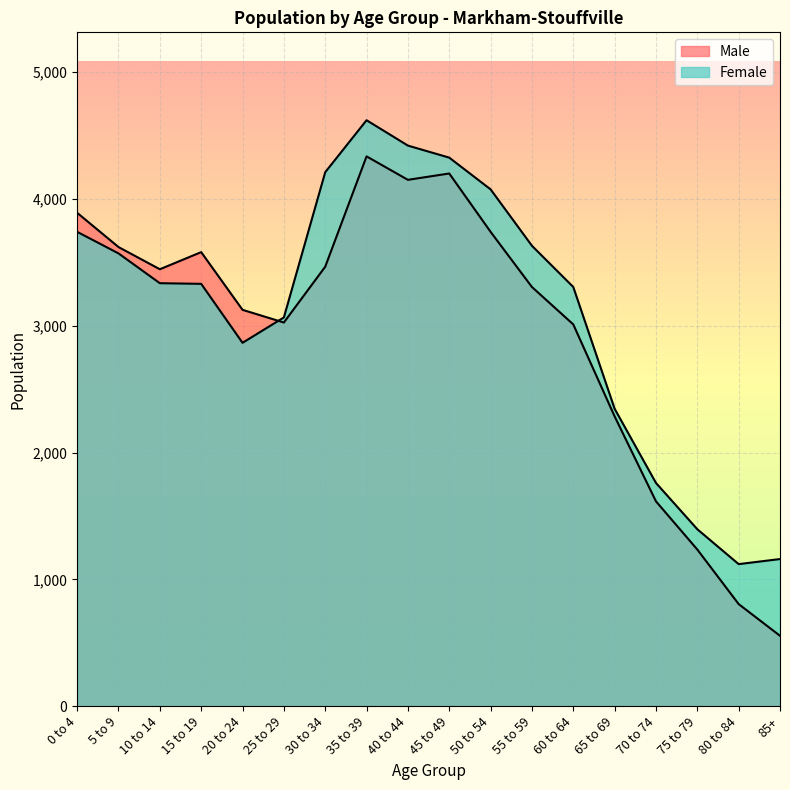

Where does the Male series first go above 3445?

0 to 4